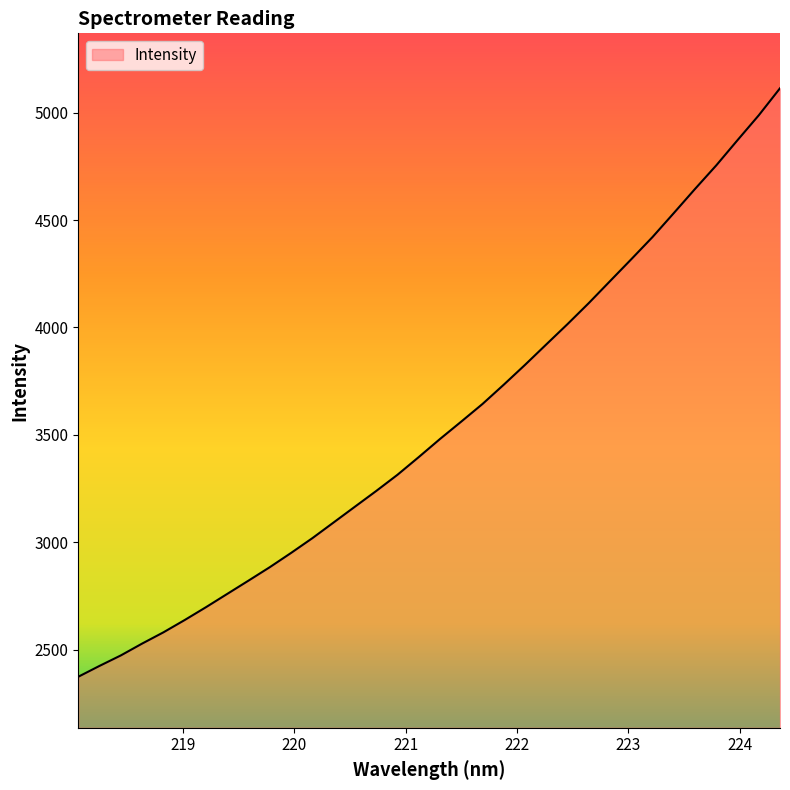

How many lines are shown in the chart?

1